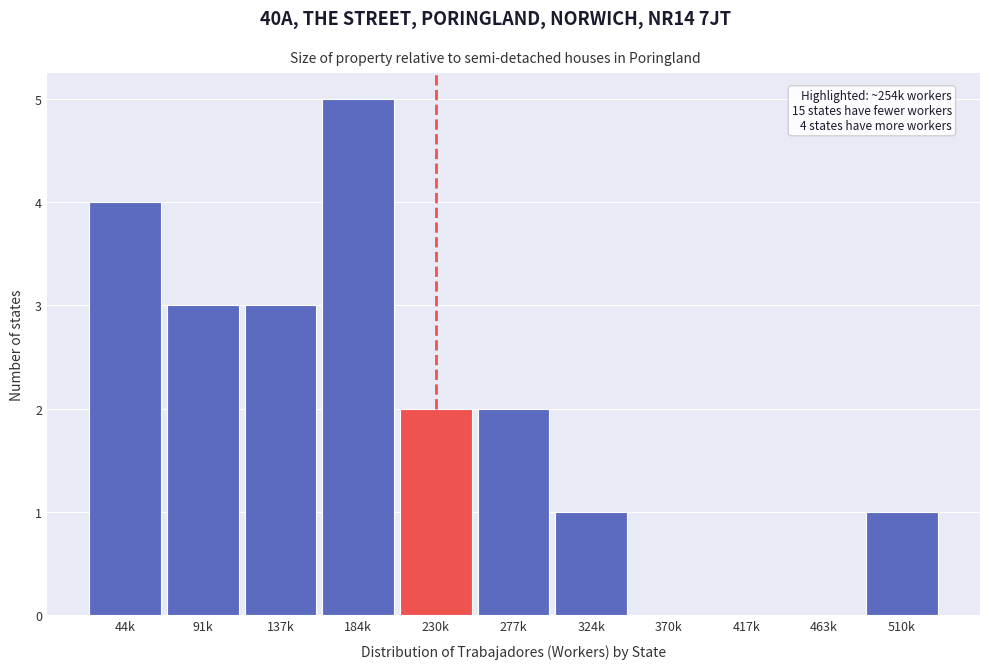

Reading left to right, list all the values displayed in this chart.

44k=4	91k=3	137k=3	184k=5	230k=2	277k=2	324k=1	370k=0	417k=0	463k=0	510k=1